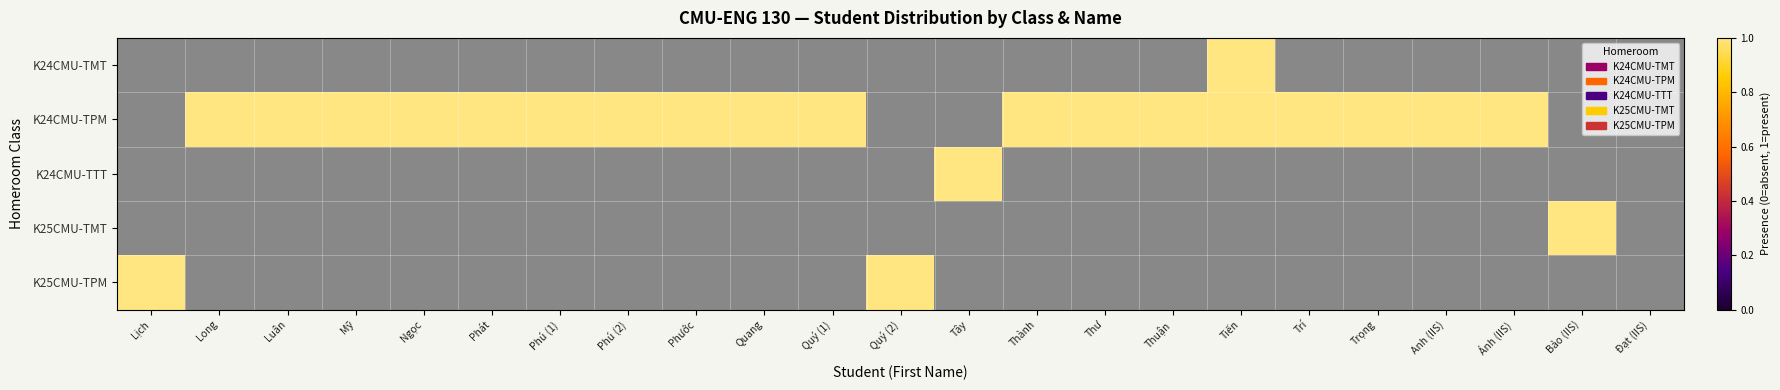

What is the minimum value shown in the chart?

1.0